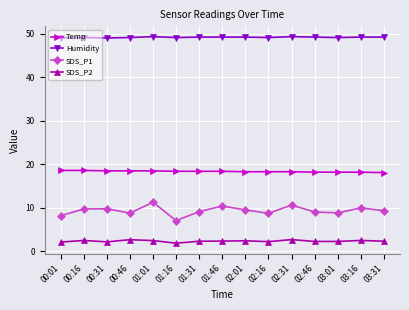

Is it true that SDS_P1 equals 9.5 at 02:01?

True